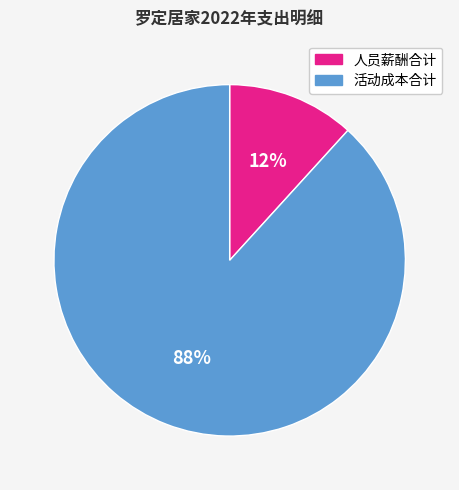

Rank the categories by value from highest to lowest.

活动成本合计, 人员薪酬合计